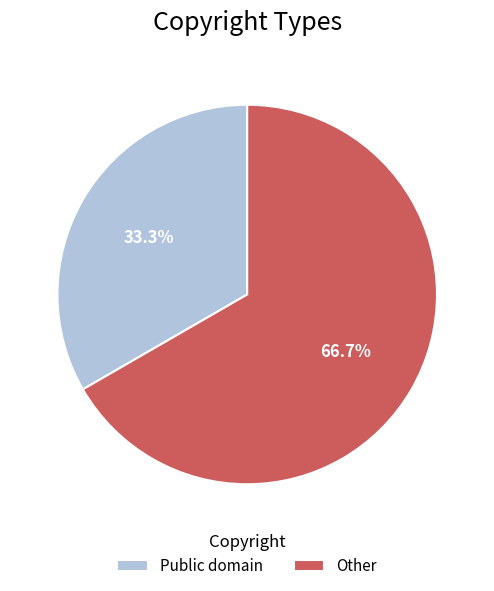

Approximately how many times larger is the value at Other compared to Public domain?

2.0